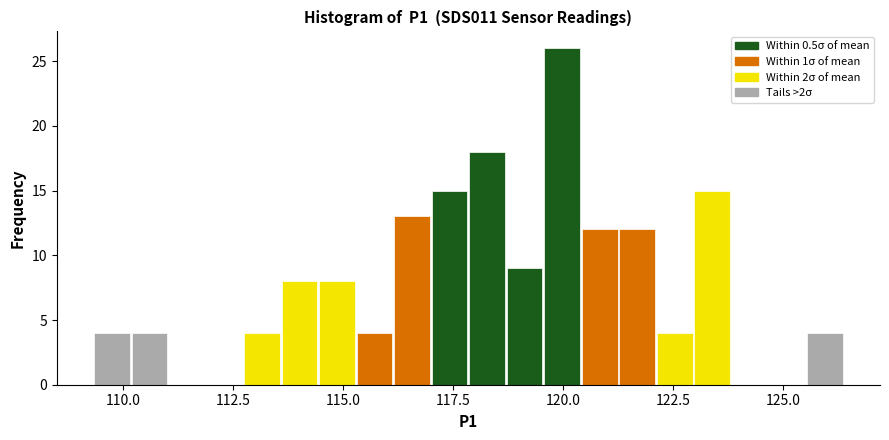

Around what value on the x-axis is the tallest bar? Give the approximate position of its centre, as read against the axis.

120.0